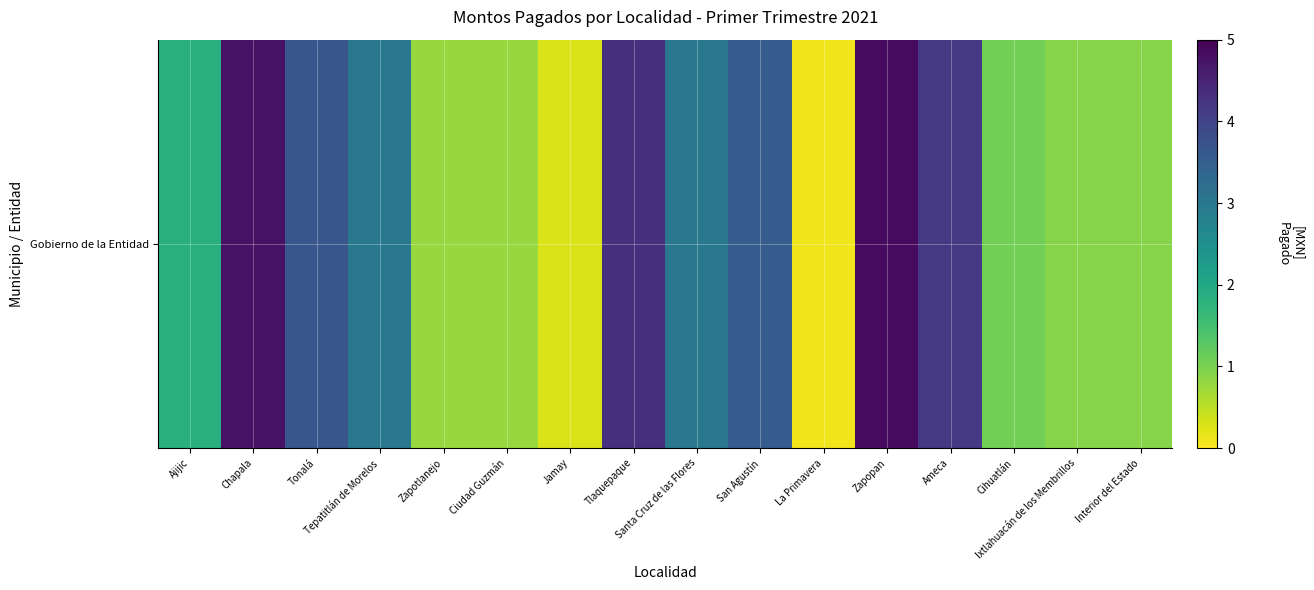

Is it true that the value at San Agustín is 5.7?

False